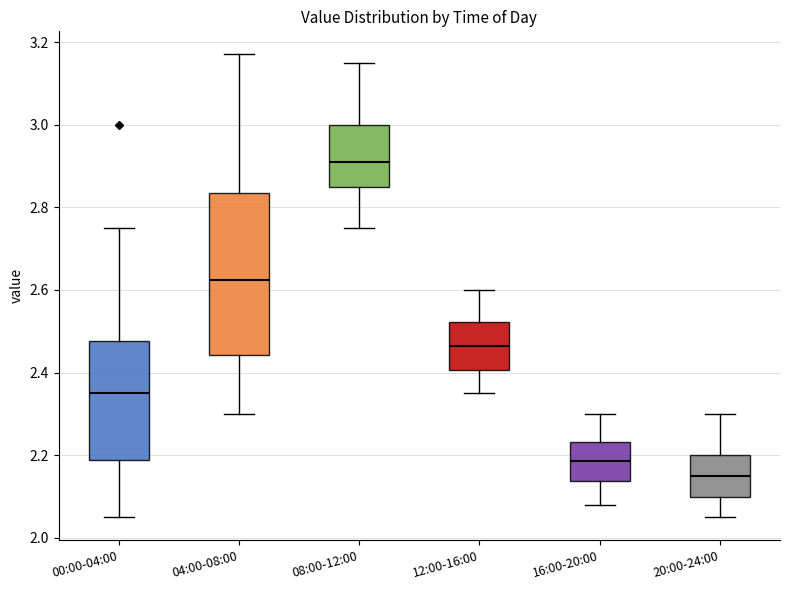

Reading left to right, read every box against the y-axis: the position of its median line, the range the box covers, and the ends of its whiskers. The values are not printed on the chart, so give them approximately, as read against the axis.

00:00-04:00: median 2.36, box 2.18 to 2.48, whiskers 2.06 to 2.76
04:00-08:00: median 2.62, box 2.44 to 2.84, whiskers 2.30 to 3.18
08:00-12:00: median 2.92, box 2.86 to 3.00, whiskers 2.76 to 3.16
12:00-16:00: median 2.46, box 2.40 to 2.52, whiskers 2.36 to 2.60
16:00-20:00: median 2.18, box 2.14 to 2.24, whiskers 2.08 to 2.30
20:00-24:00: median 2.16, box 2.10 to 2.20, whiskers 2.06 to 2.30